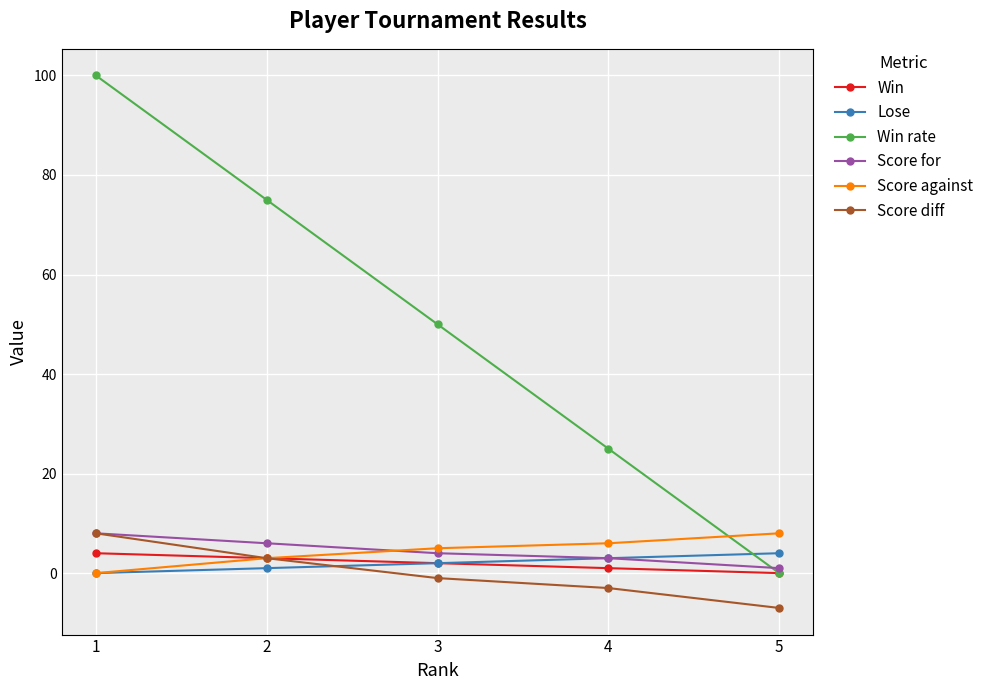

True or false: Score against has a value of 0 at 1.

True